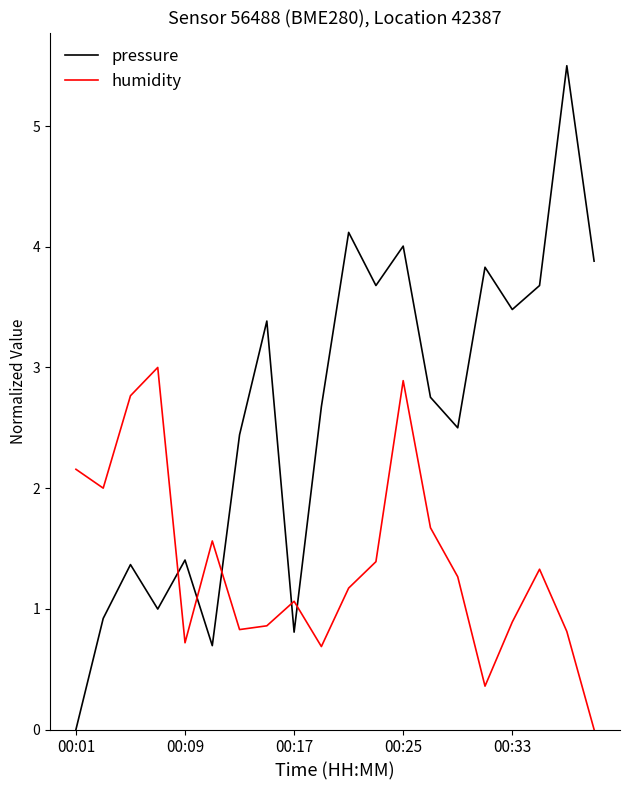

How many intersections are there between humidity and pressure?

5